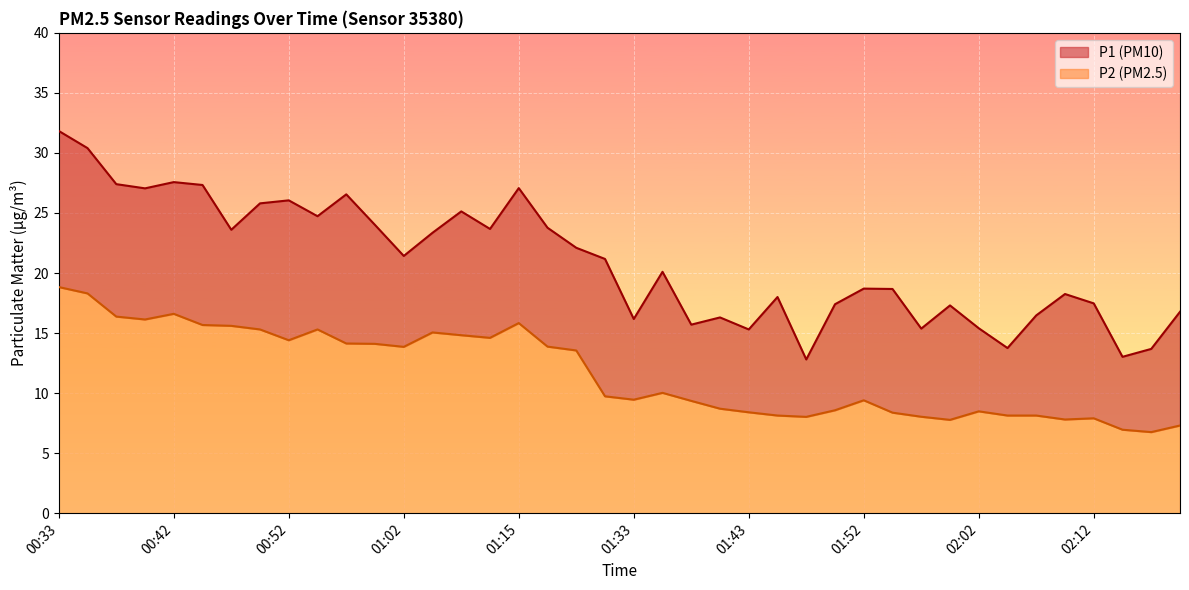

How many data points in P2 are less than 10?

20